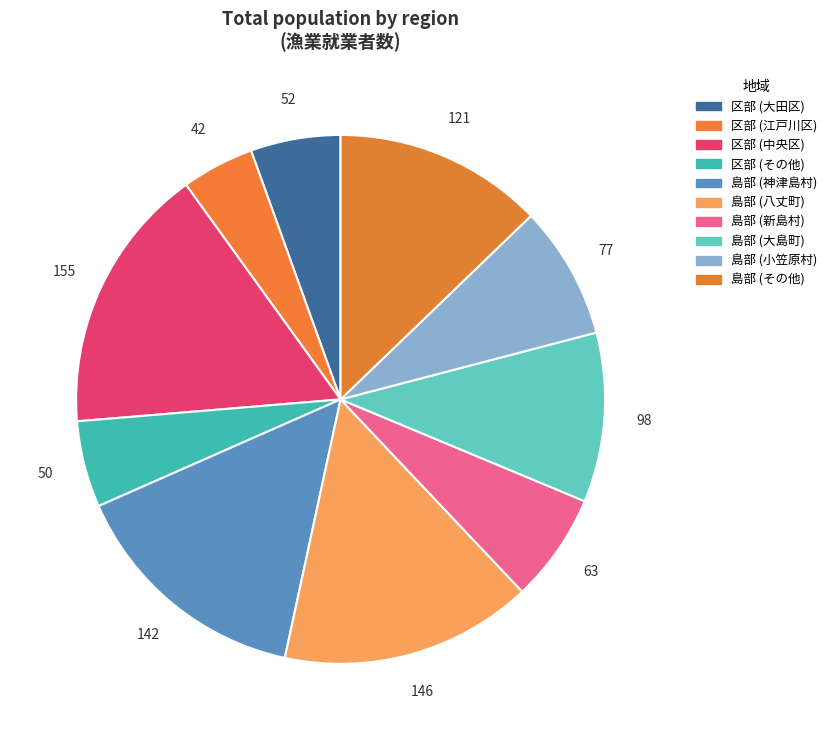

How many segments does this pie chart have?

10